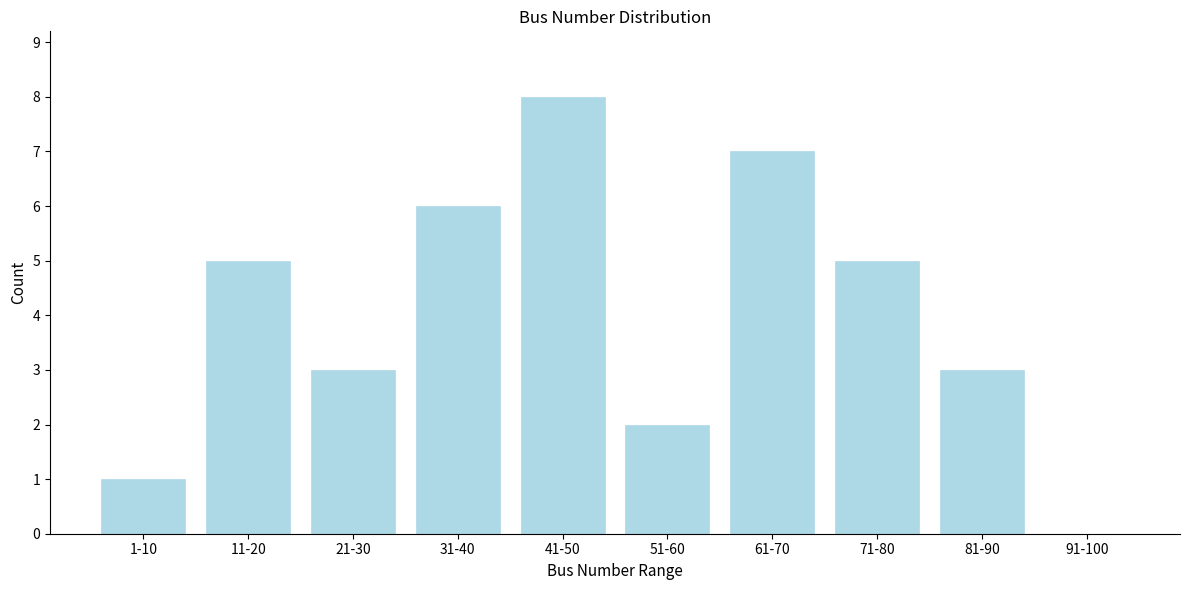

Reading left to right, what are all the values shown in this chart?

1-10=1	11-20=5	21-30=3	31-40=6	41-50=8	51-60=2	61-70=7	71-80=5	81-90=3	91-100=0